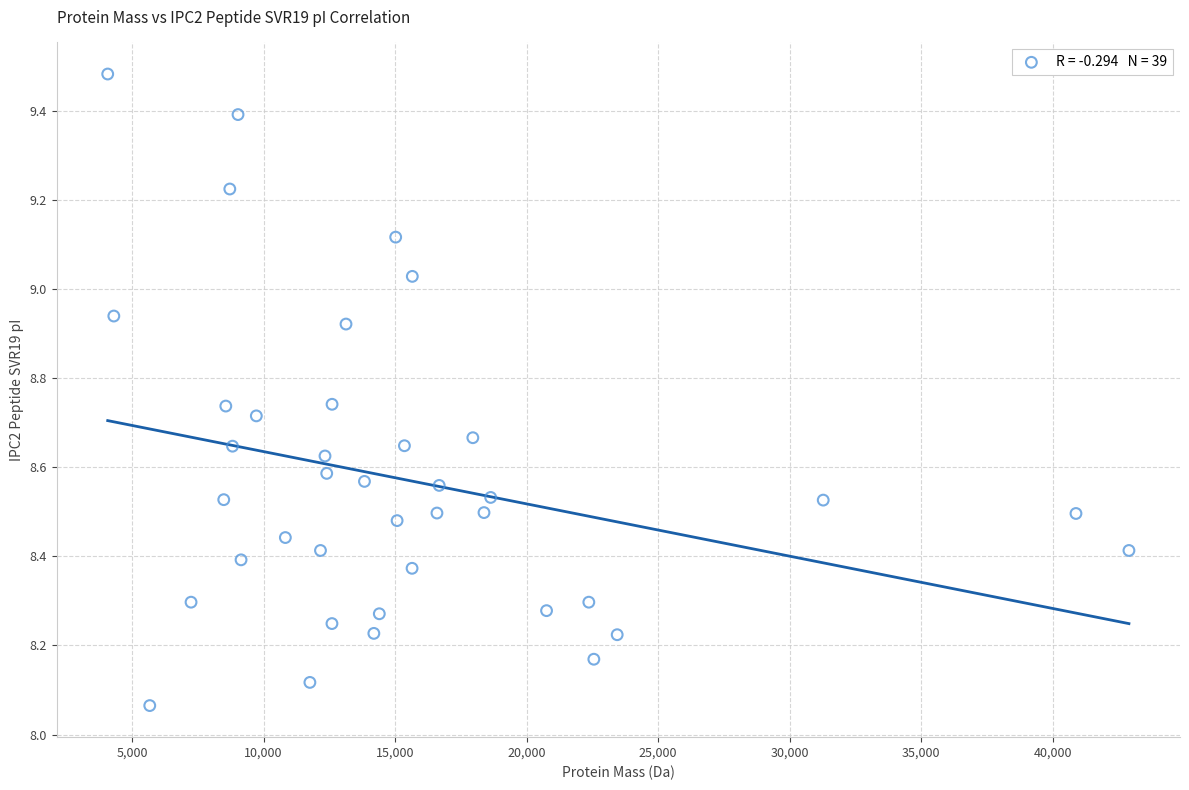

What is the range of Y values (max minus min)?

1.4